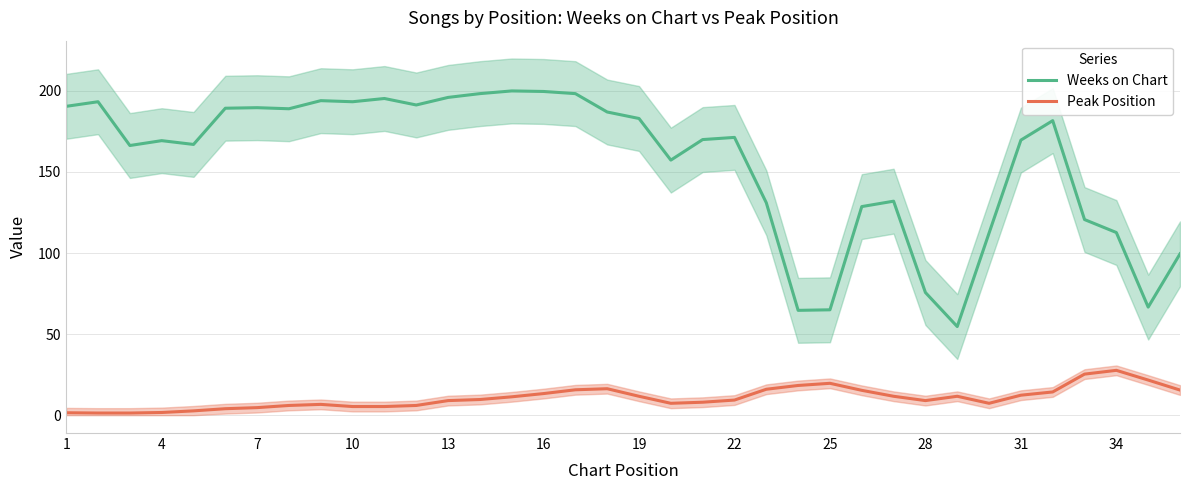

True or false: Weeks on Chart has more than 1 interior local peaks.

True